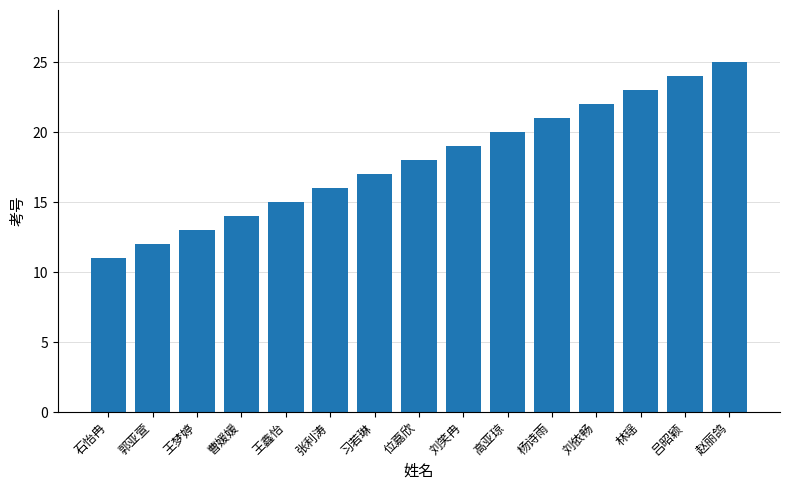

At which category does the chart reach its peak across all series?

赵丽鸽